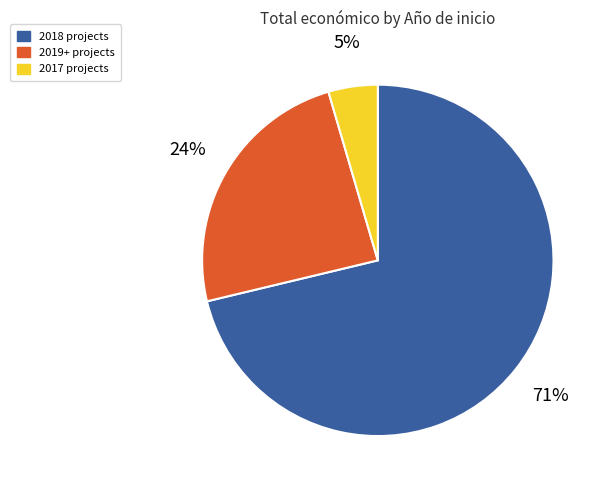

Is there a majority slice in this chart?

Yes